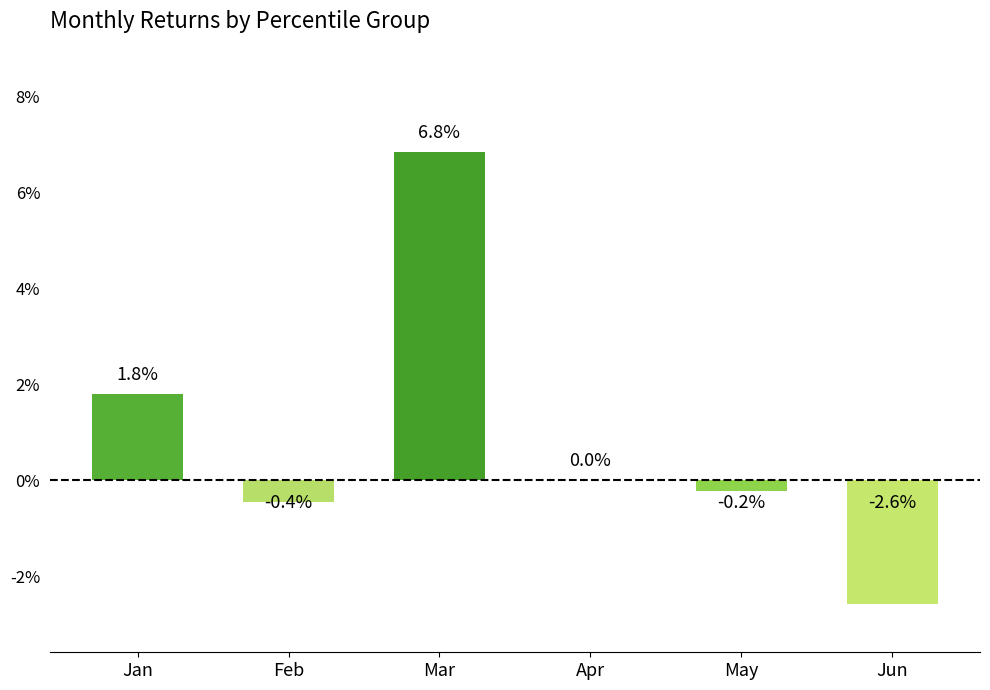

Does the chart contain stacked bars?

No